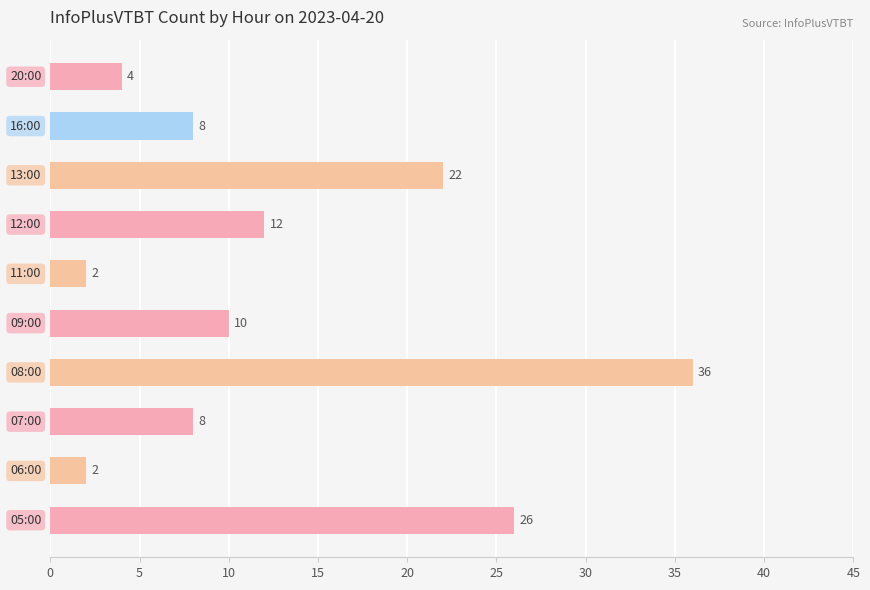

Reading bottom to top, what are all the values shown in this chart?

26	2	8	36	10	2	12	22	8	4